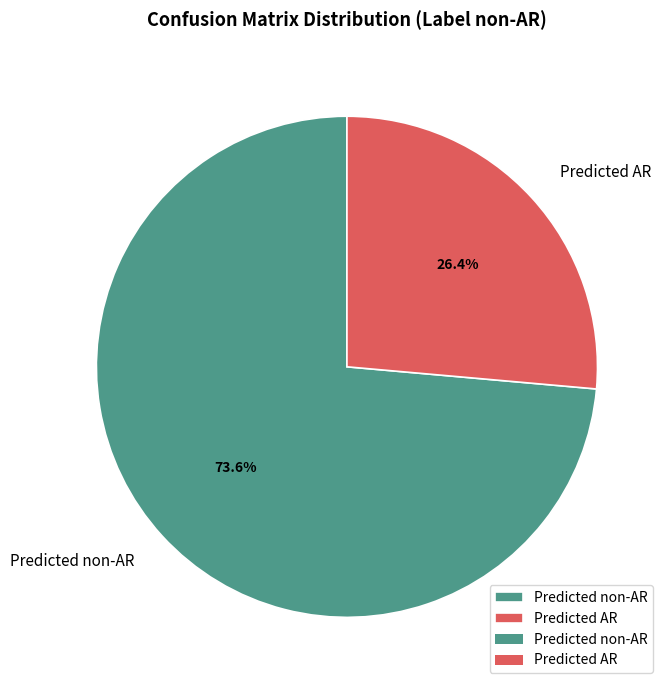

What is the smallest slice in the pie chart?

Predicted AR